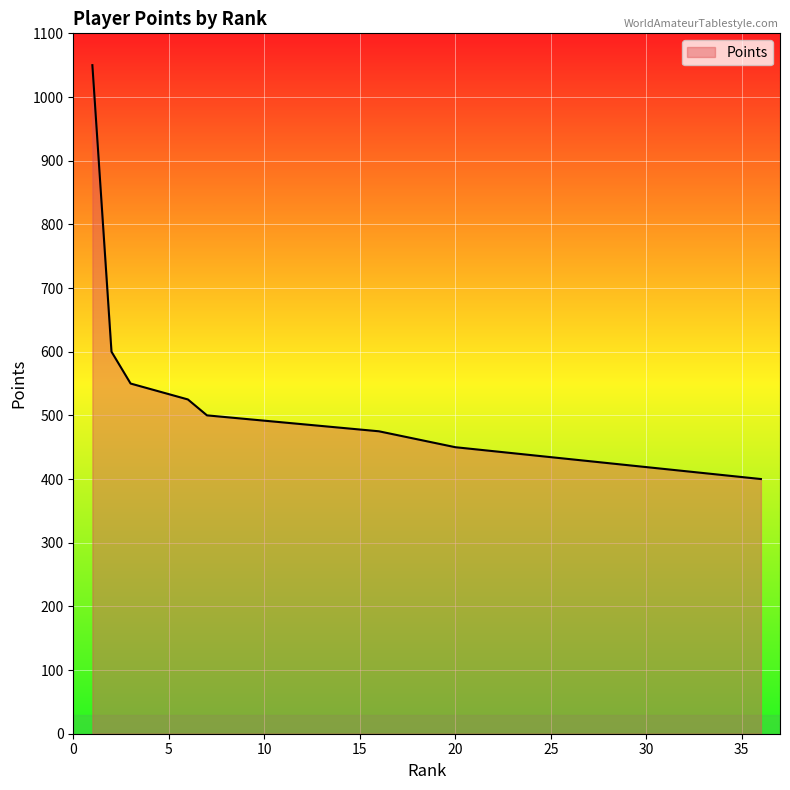

What is the maximum value shown in the chart?

1050